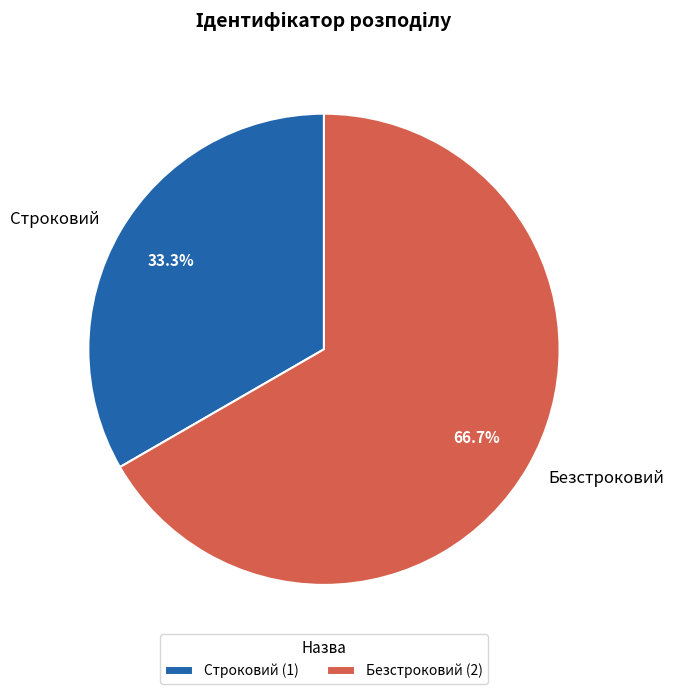

How many segments does this pie chart have?

2